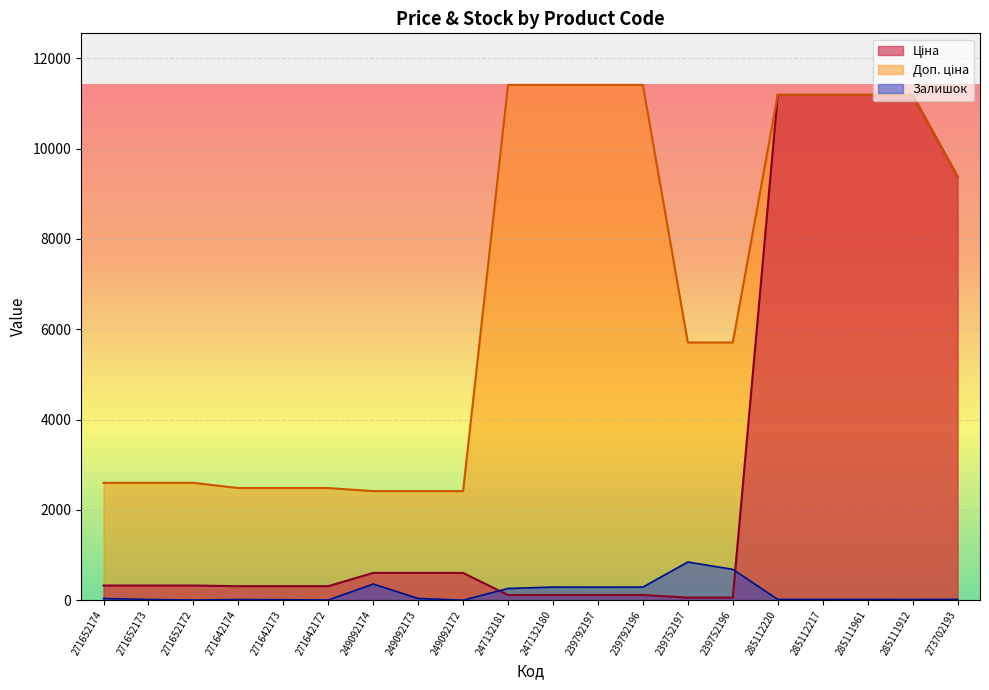

What is the label of the 15th point from the left?

239752196